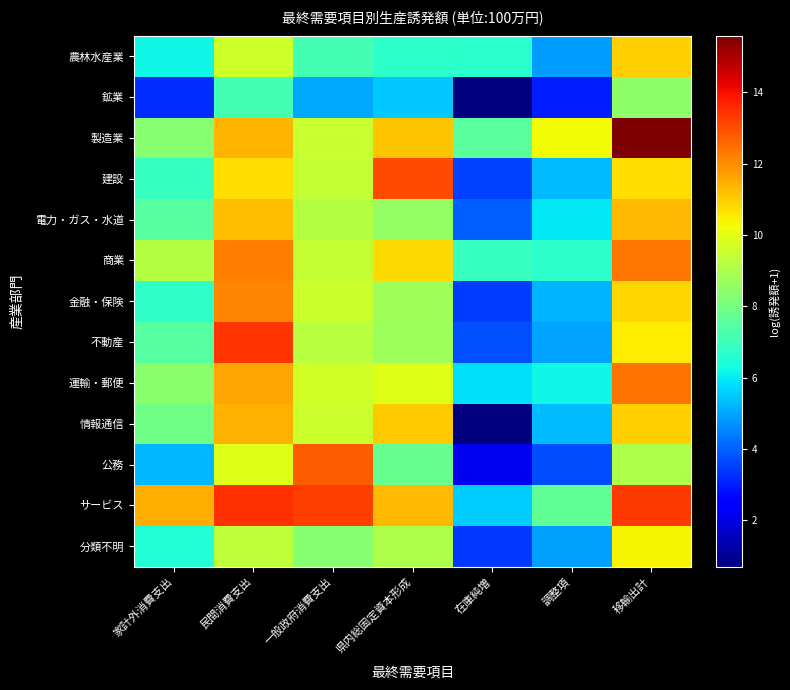

What is the spread (max minus min) of values at 県内総固定資本形成?

7.6